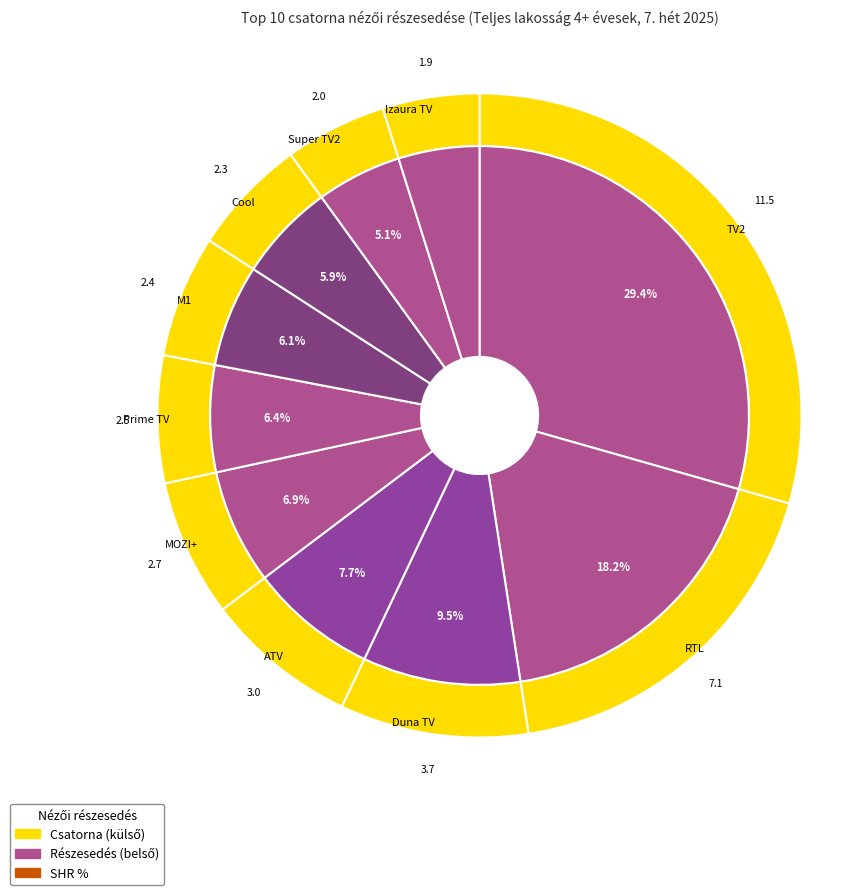

To the nearest percent, what portion does TV2 represent?

29%